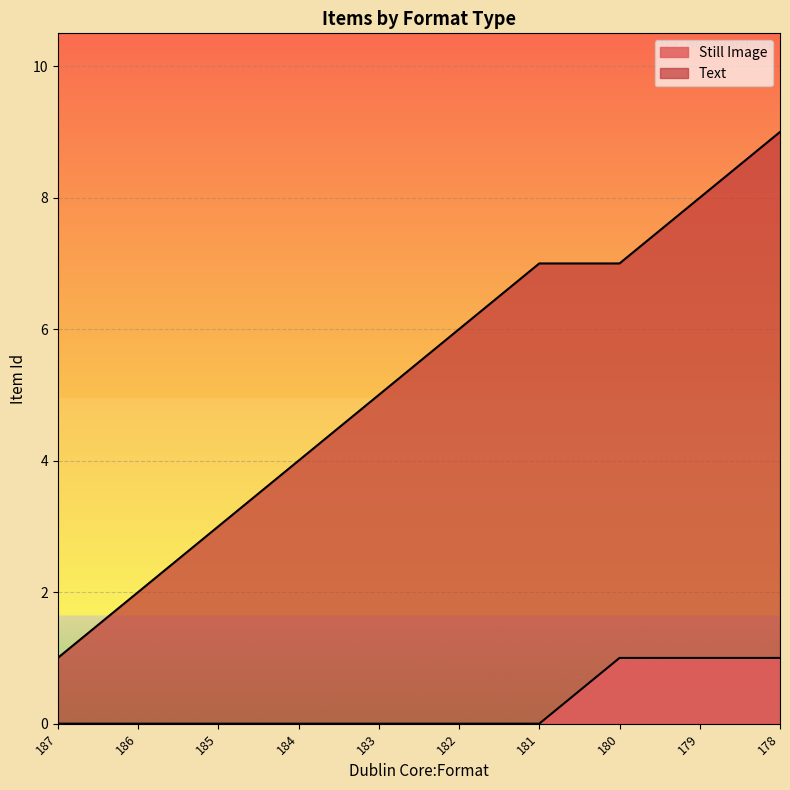

How many lines are shown in the chart?

2